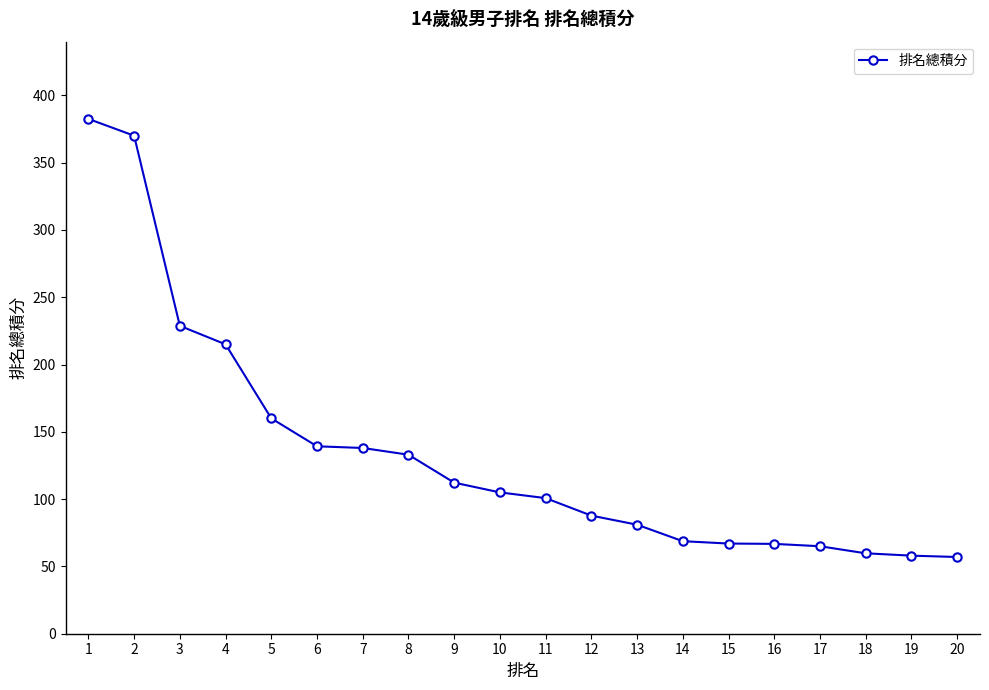

What is the ratio of the value at 13 to the value at 6?

0.6